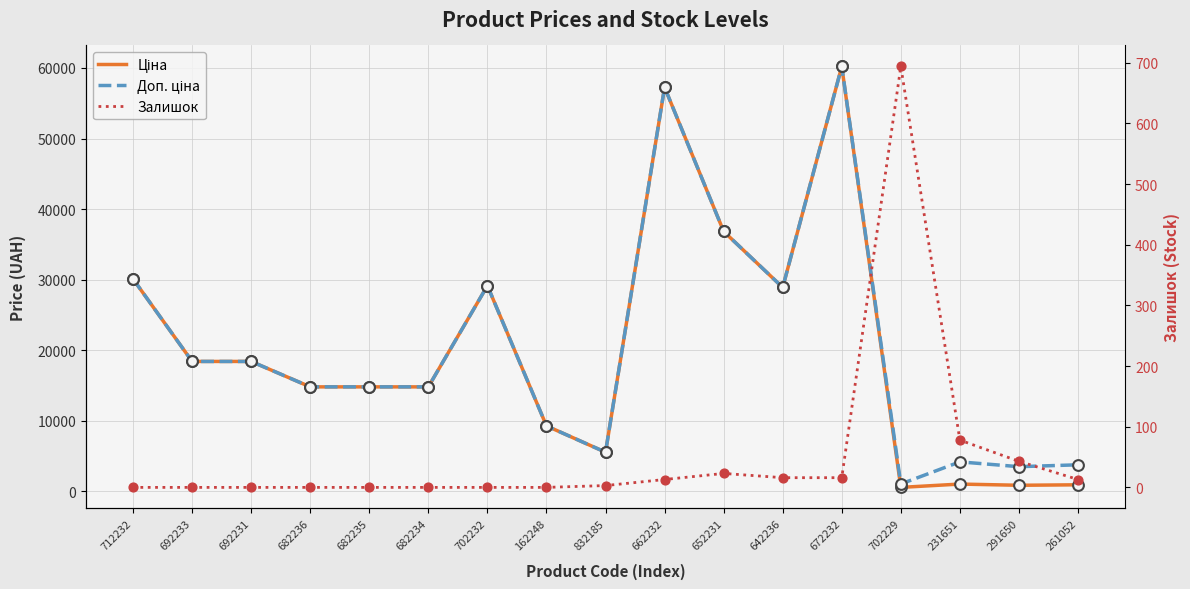

Which series has the largest total across all categories?

Доп. ціна